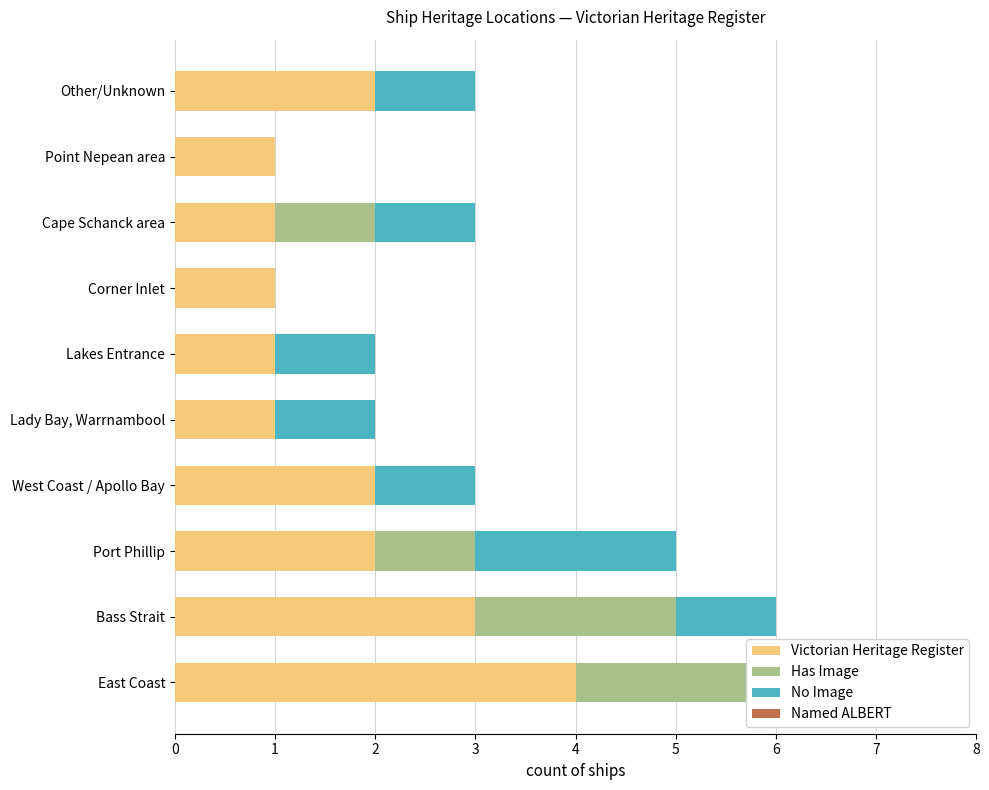

How many series are shown in this chart?

4